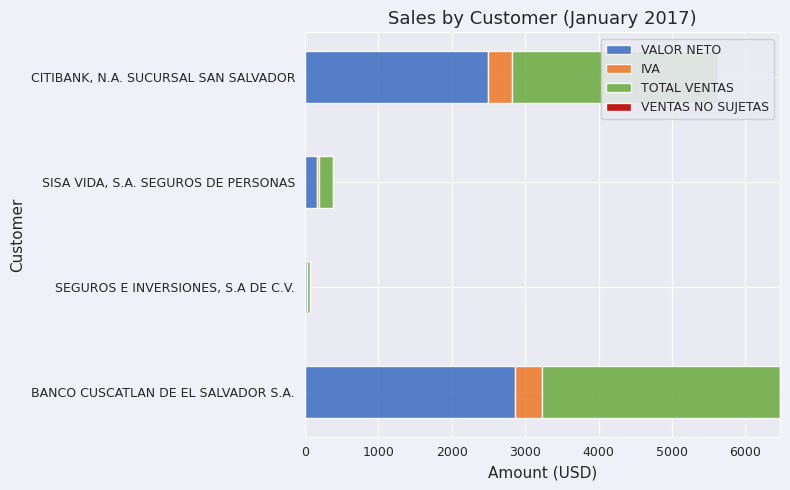

At which category is the sum across all series the highest?

BANCO CUSCATLAN DE EL SALVADOR S.A.